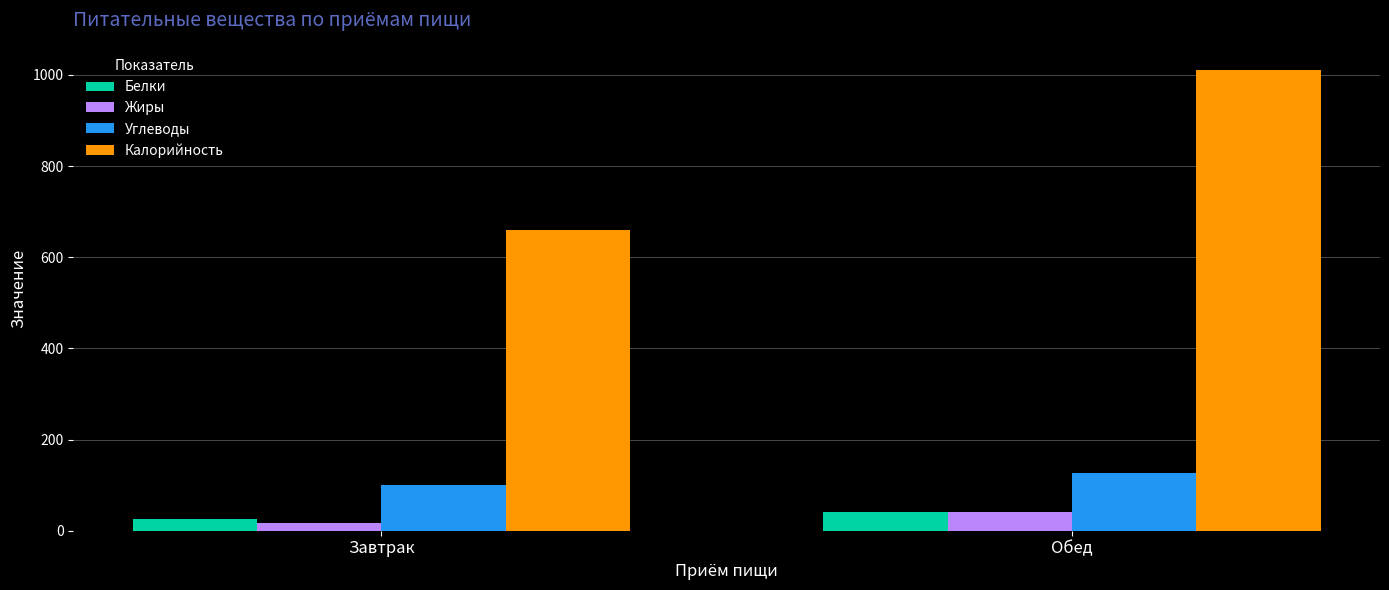

What is the highest value of the Жиры series?

40.1